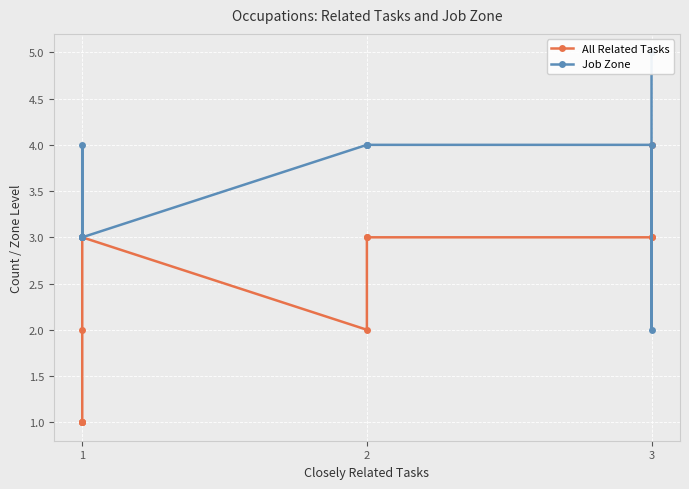

How many lines are shown in the chart?

2